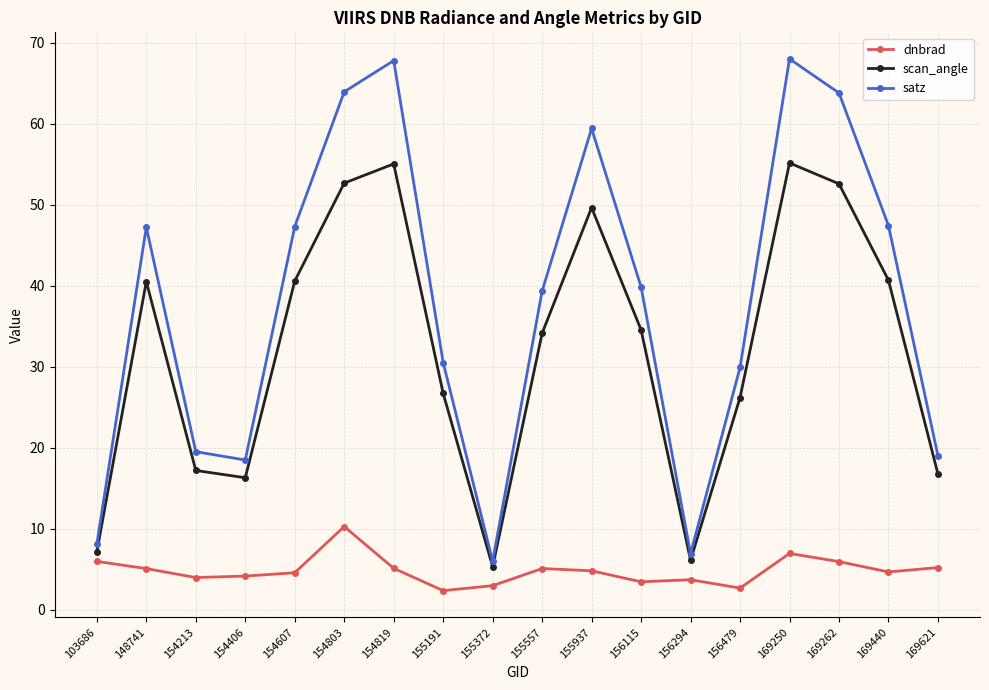

Which series changed the most between 154607 and 169621?

satz